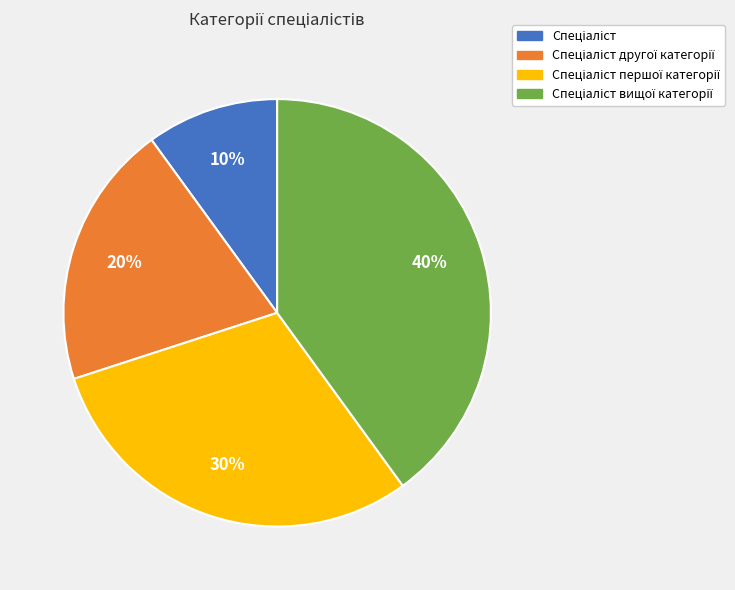

To the nearest percent, what is the average slice percentage?

25%